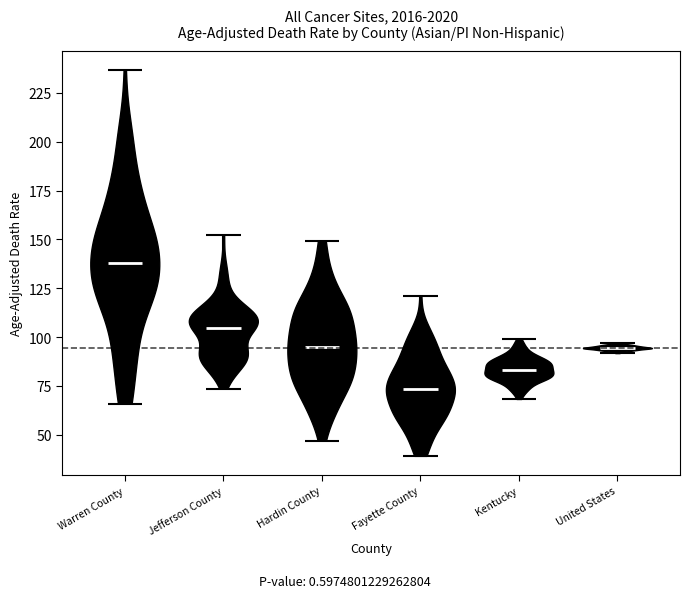

Which violin has the highest median line?

Warren County